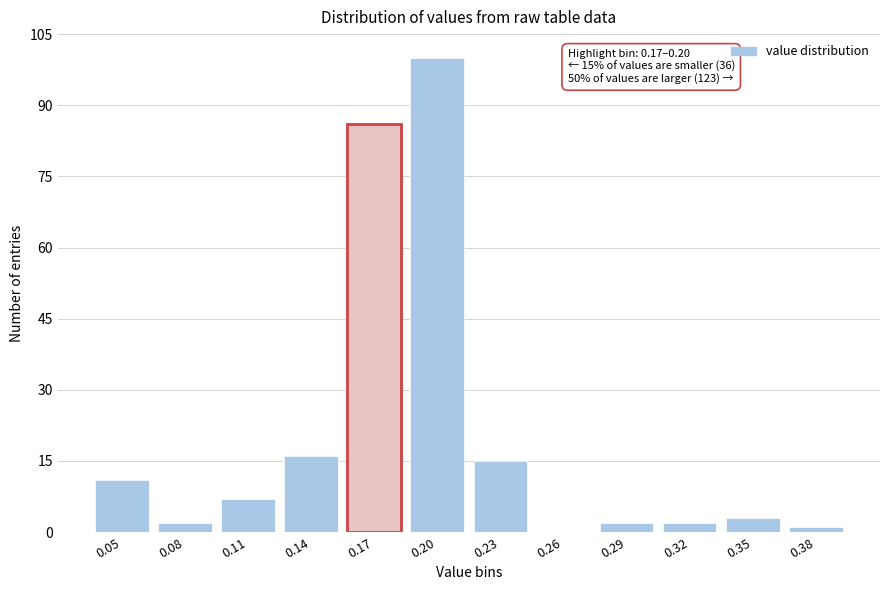

Reading right to left, list all the values displayed in this chart.

0.38=1	0.35=3	0.32=2	0.29=2	0.26=0	0.23=15	0.20=100	0.17=86	0.14=16	0.11=7	0.08=2	0.05=11